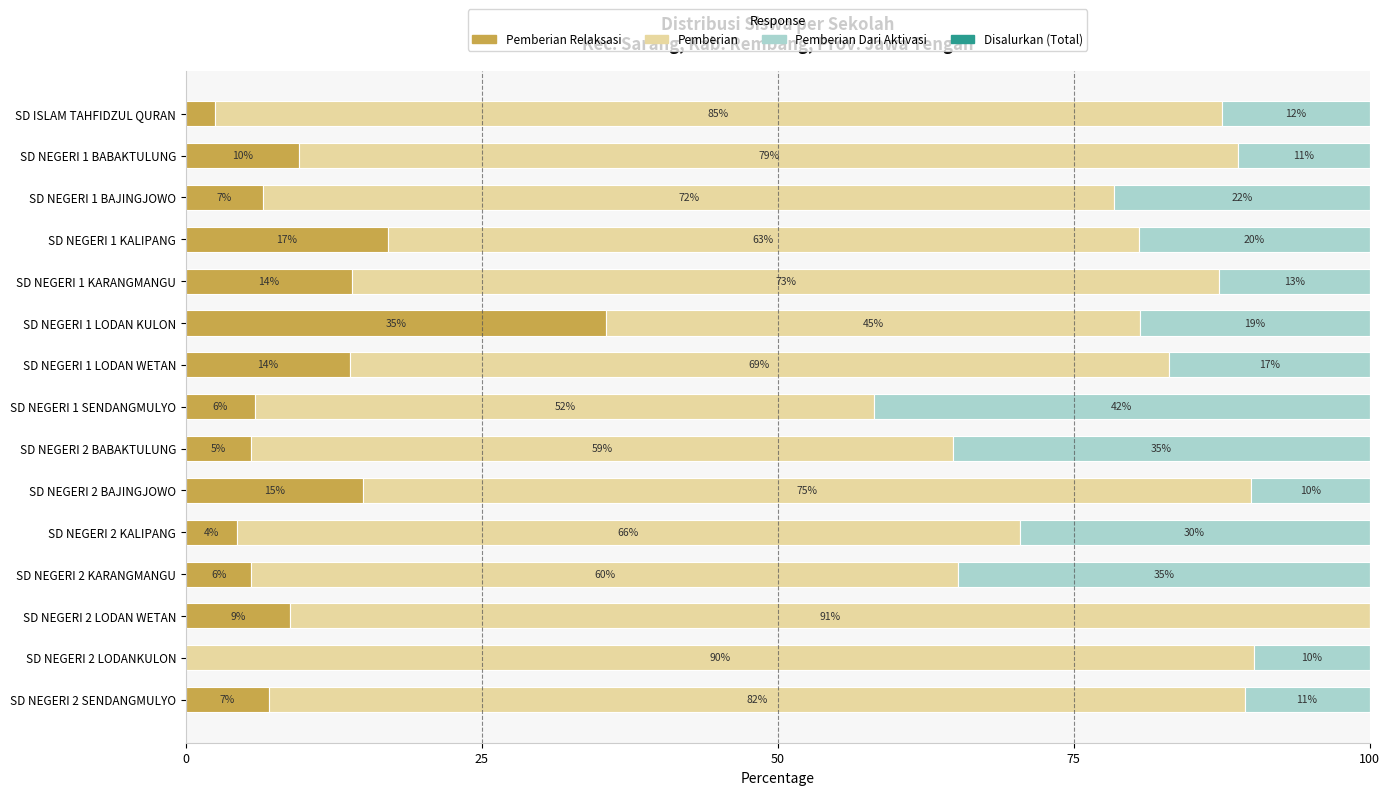

What is the total value across all series at SD NEGERI 1 BABAKTULUNG?

100.0